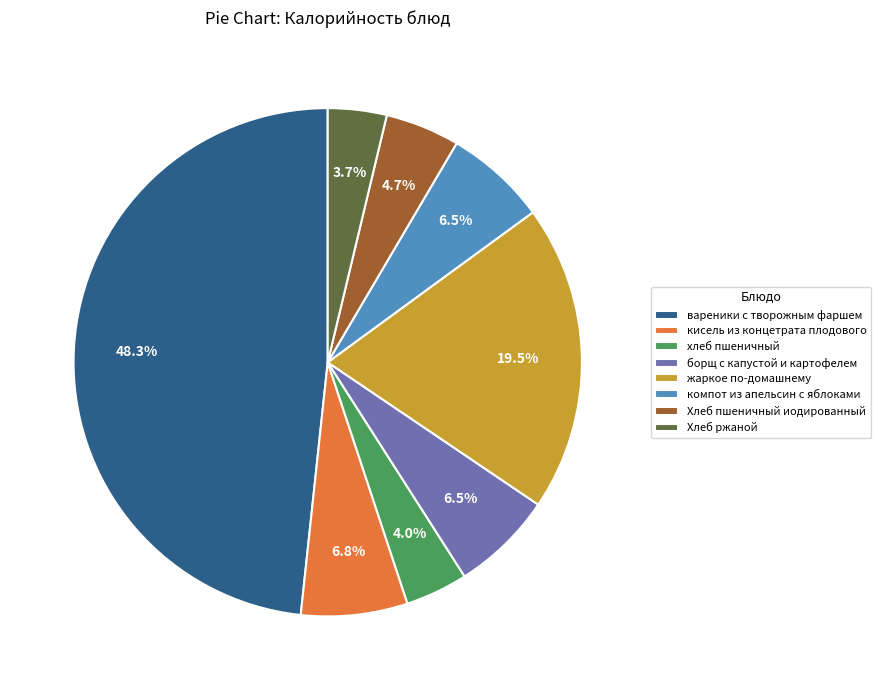

Is there a majority slice in this chart?

No